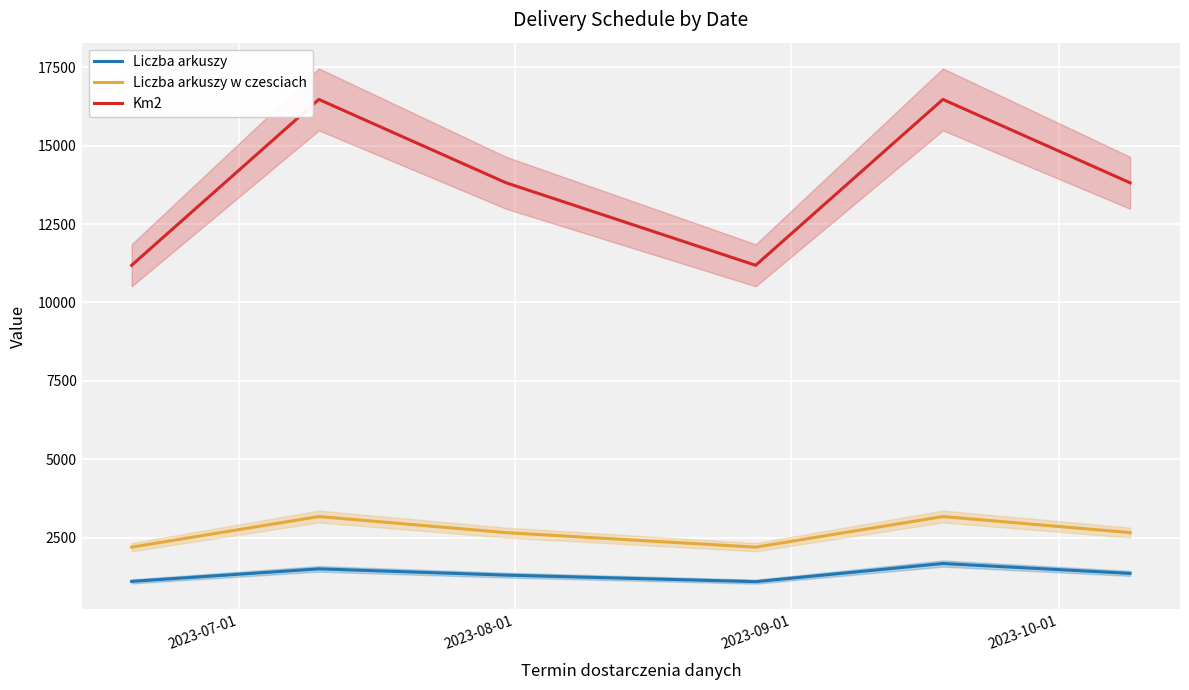

True or false: Liczba arkuszy and Liczba arkuszy w czesciach cross at least once.

False